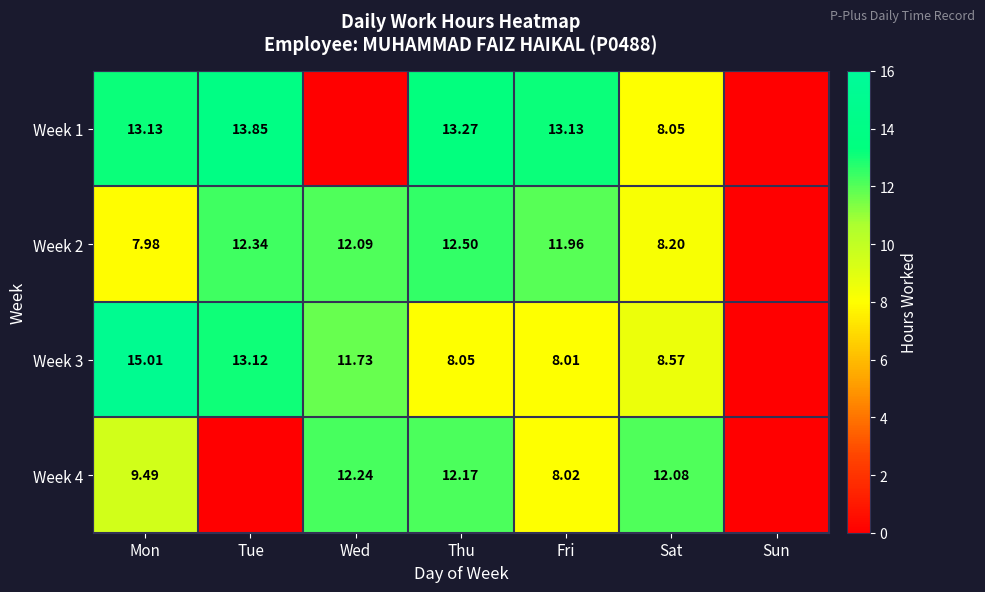

Is the value of Week 2 at Fri greater than the value of Week 1 at Mon?

No